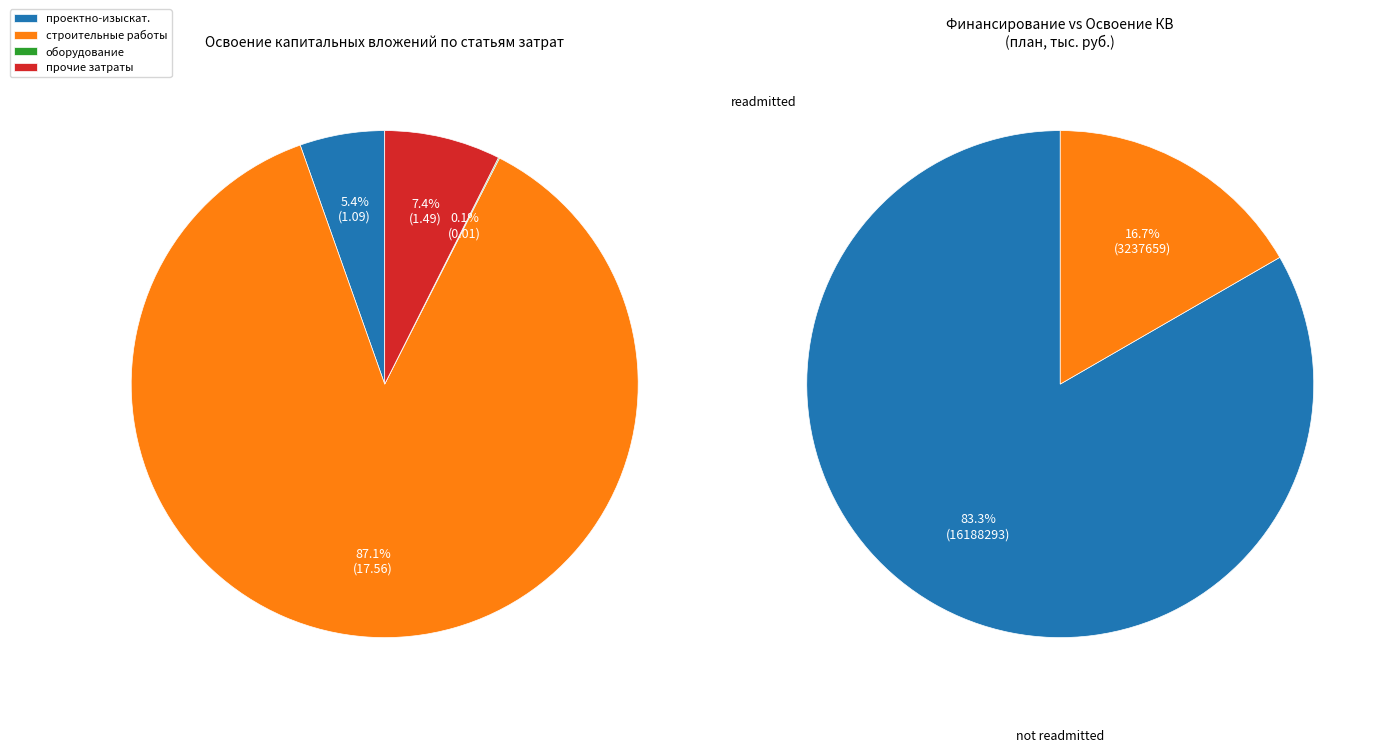

To the nearest percent, what percentage of the pie is проектно-изыскательские работы?

5%